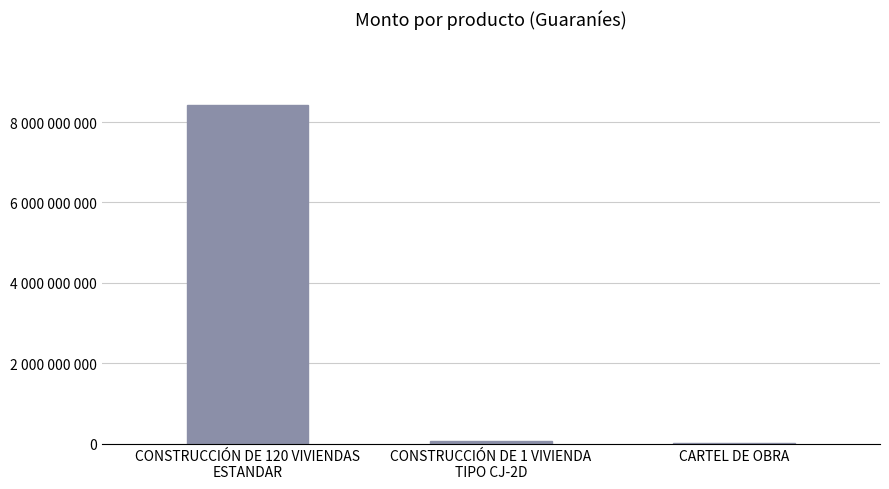

What is the difference between the values at CONSTRUCCIÓN DE 120 VIVIENDAS
ESTANDAR and CARTEL DE OBRA?

8408718685